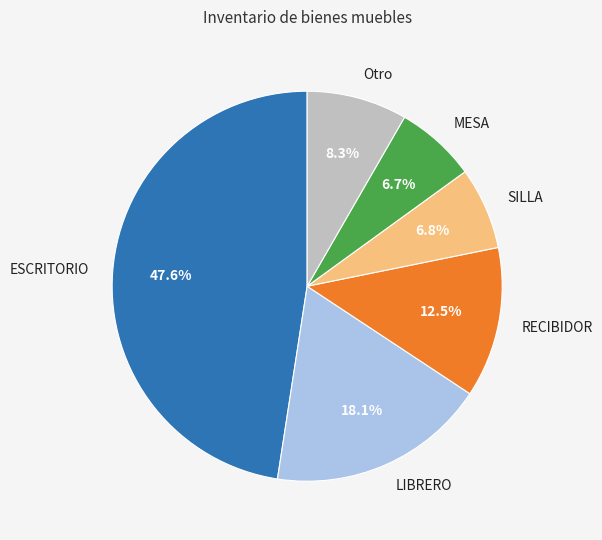

To the nearest percent, what is the difference between the LIBRERO and SILLA slice percentages?

11%